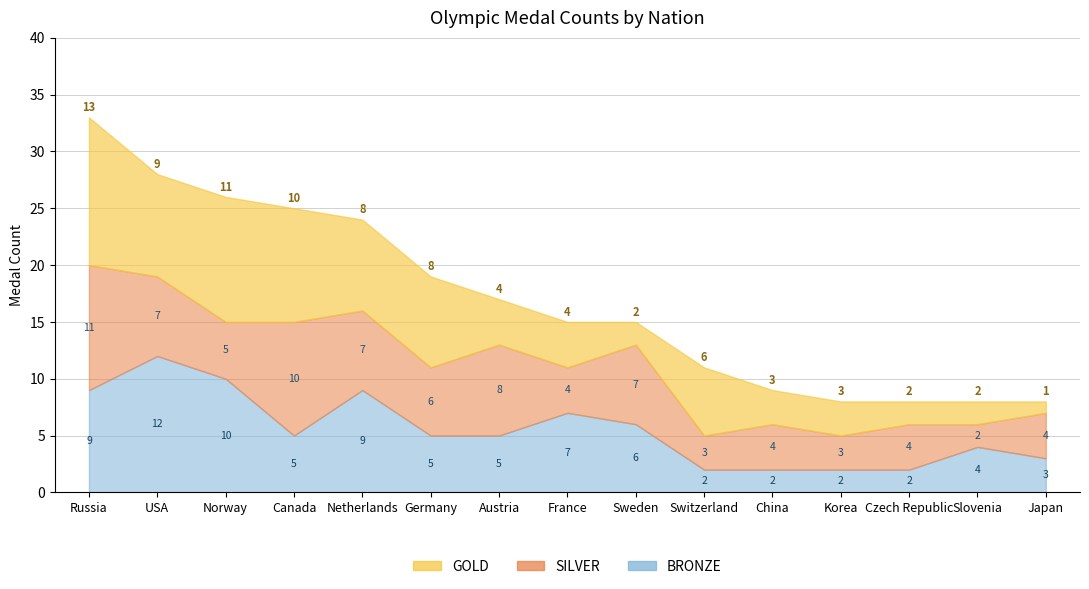

The value of SILVER at China is 7. True or false?

False